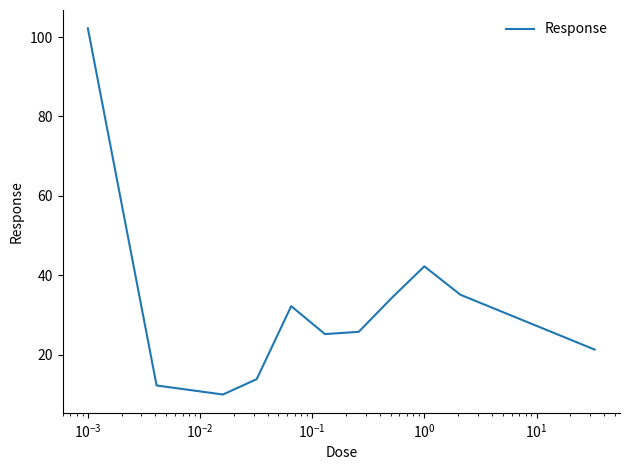

What is the greatest value displayed?

102.2